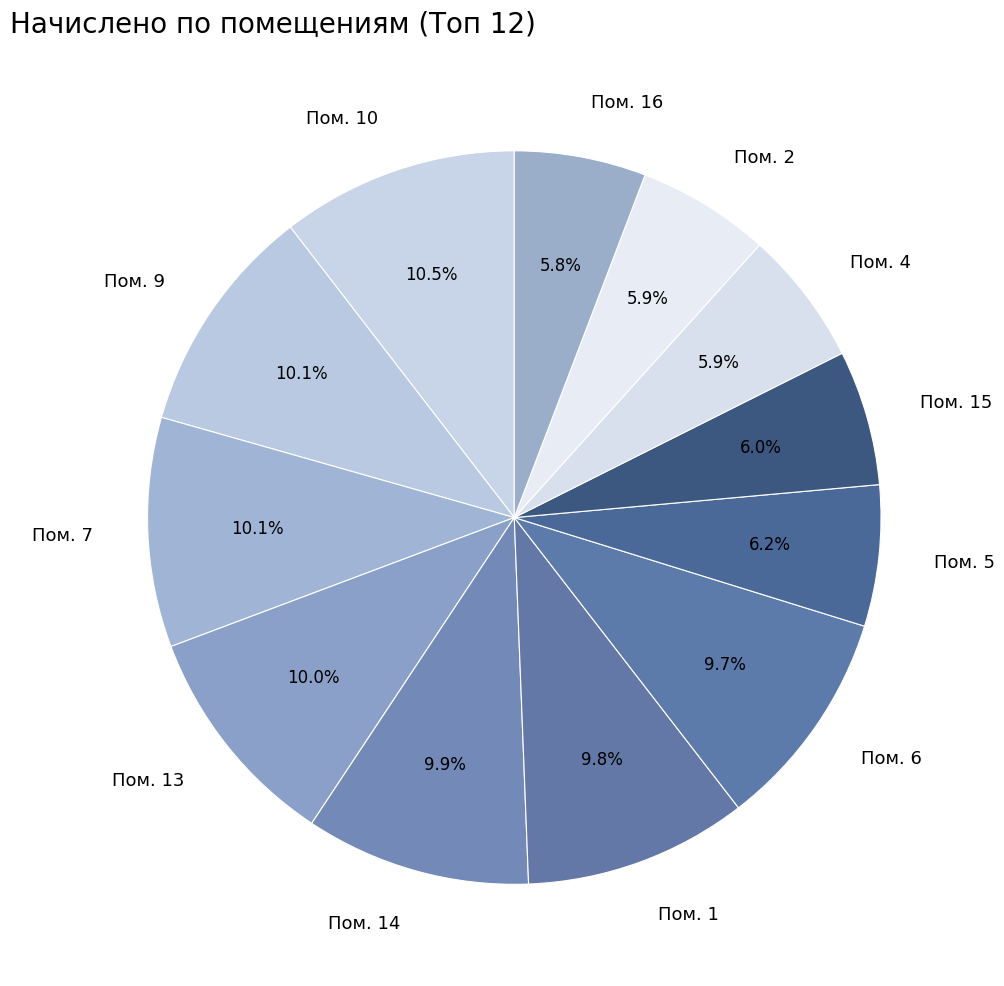

Is Пом. 2 the majority of the pie?

No